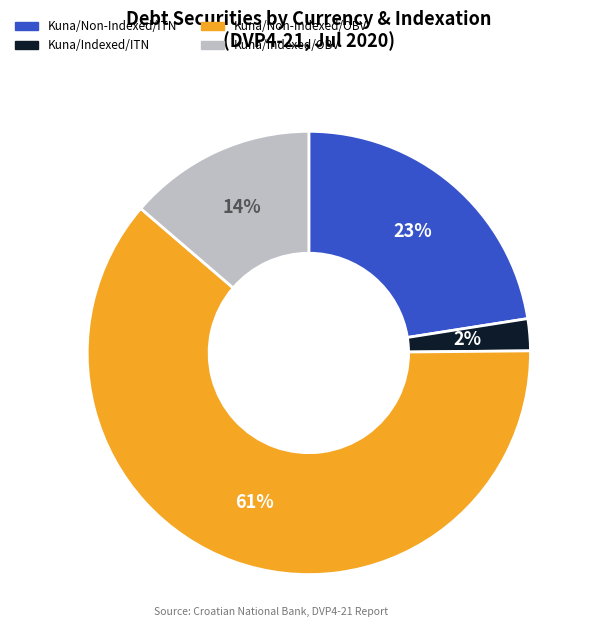

Is there any slice that represents more than half of the pie?

Yes